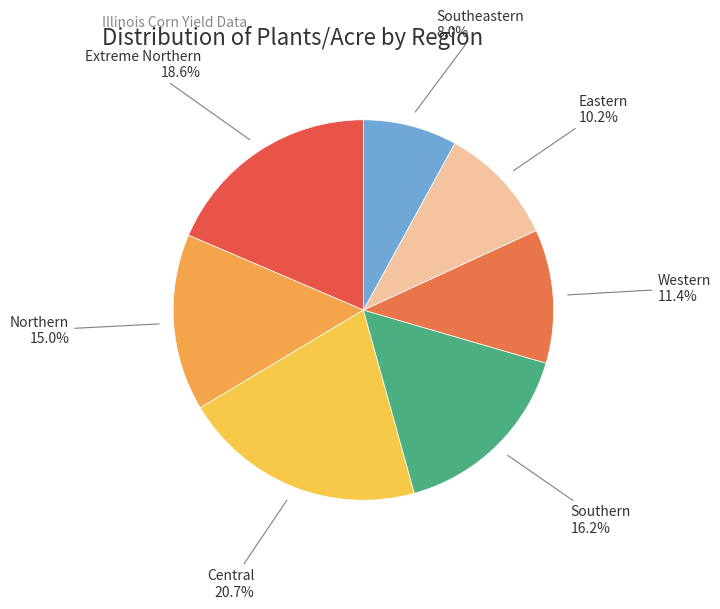

Does Southern account for over 50% of the chart?

No